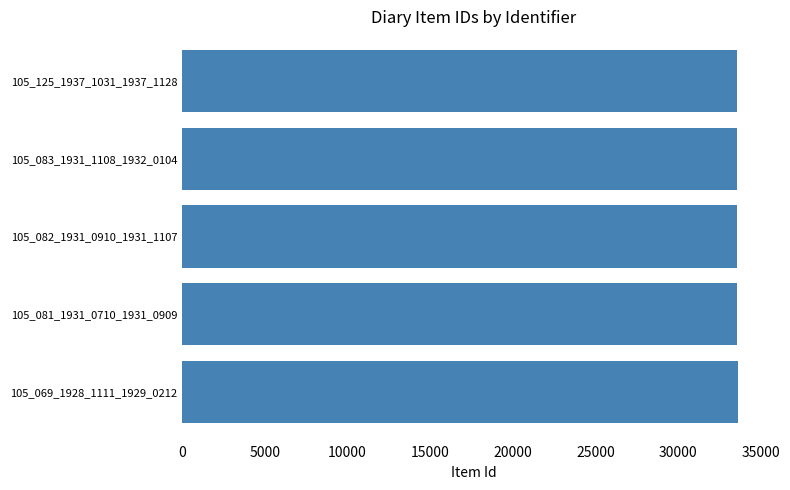

How many categories are shown in the chart?

5